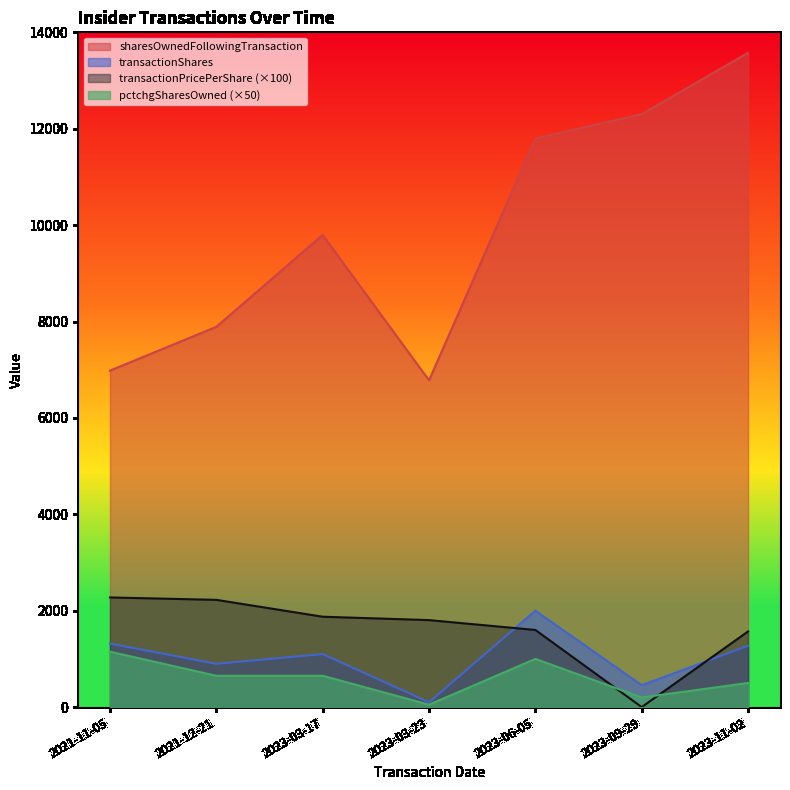

True or false: transactionShares and sharesOwnedFollowingTransaction intersect in this chart.

False